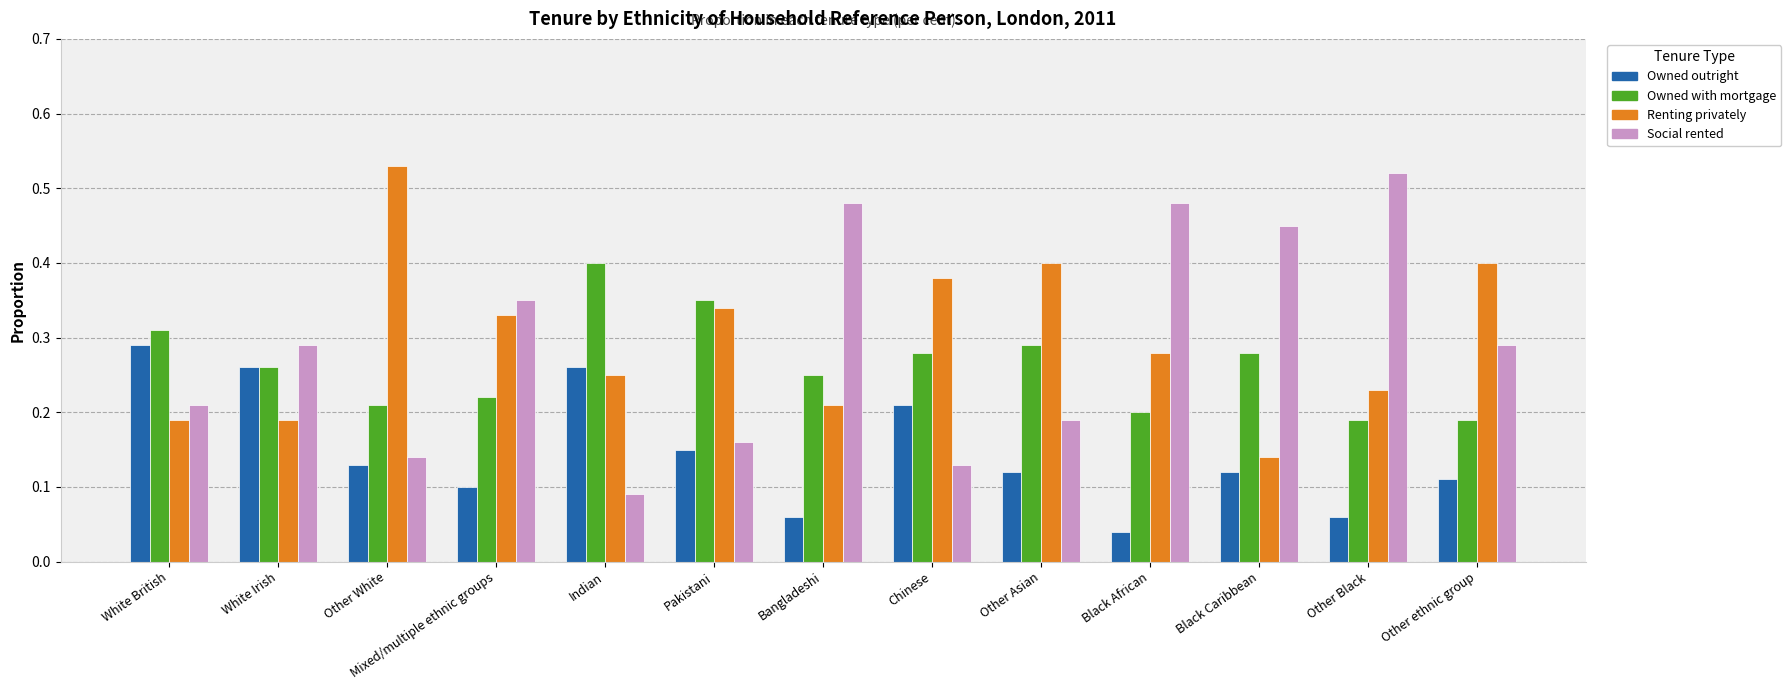

What position from the left is Other White?

3